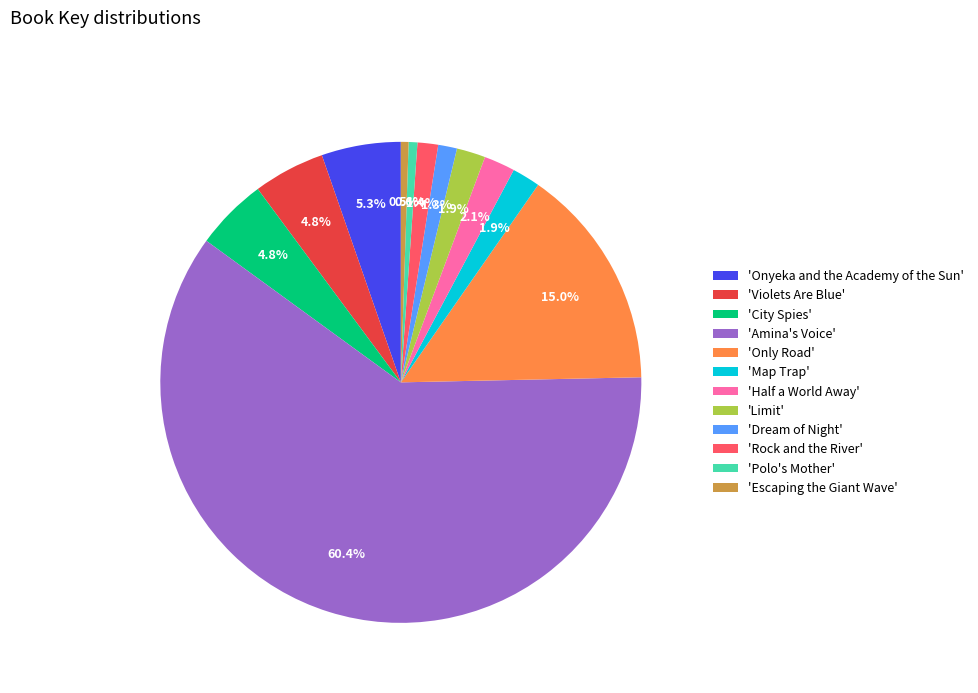

Which category has the biggest portion of the pie?

'Amina's Voice'